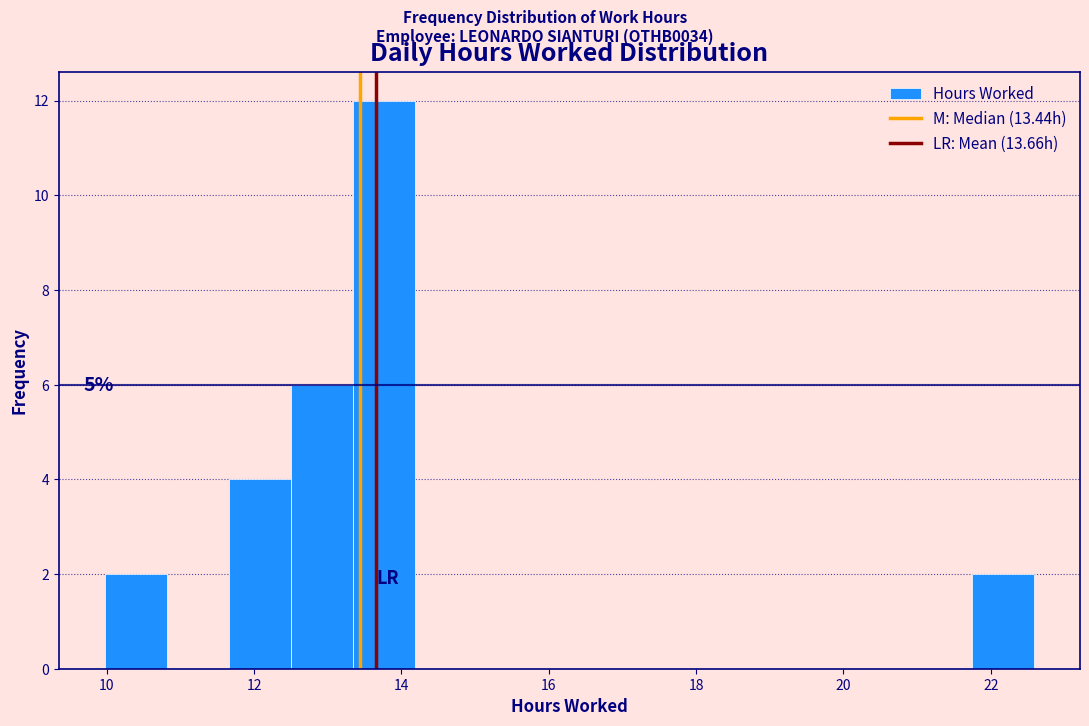

Over which range of the x-axis is the bar tallest?

13.34 to 14.18